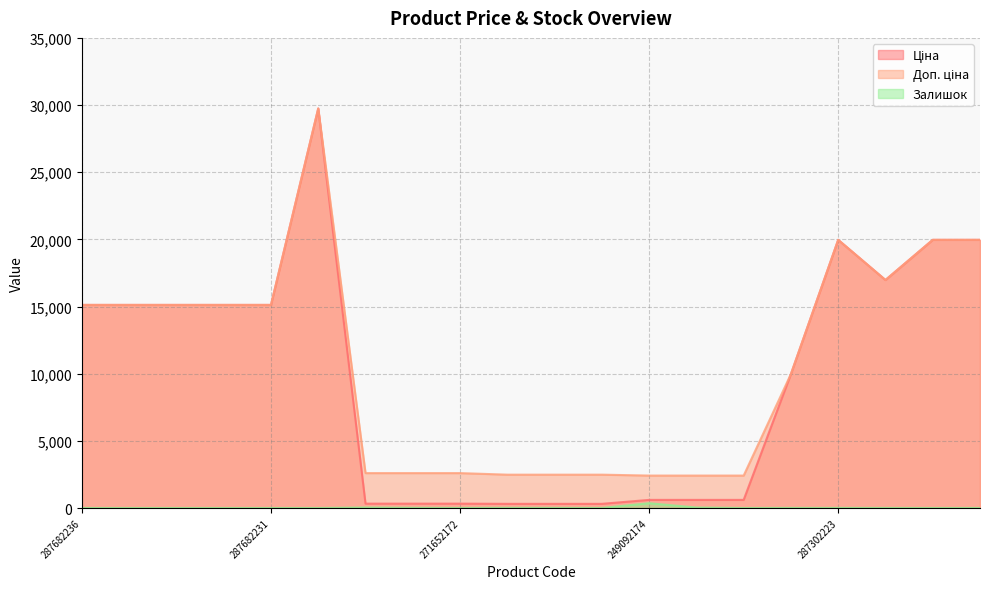

True or false: Залишок and Доп. ціна cross at least once.

False